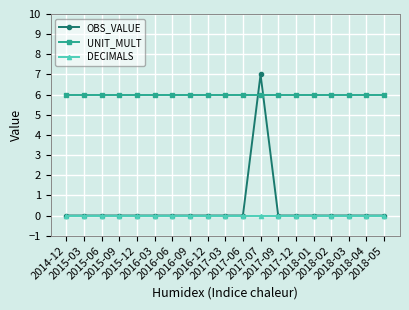

What is the highest value of the OBS_VALUE series?

7